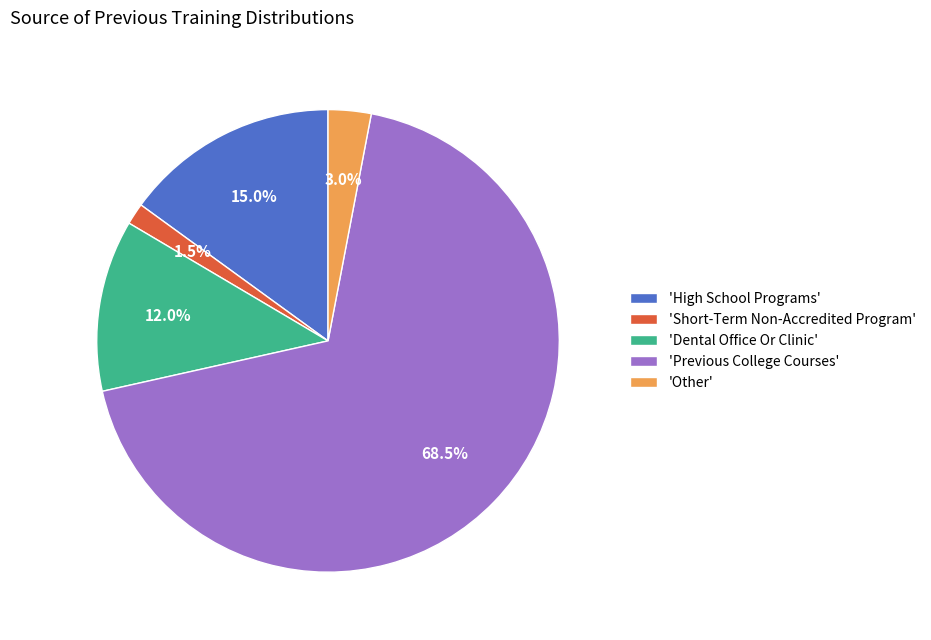

What is the total percentage of 'Dental Office Or Clinic' and 'Previous College Courses'?

80.5%